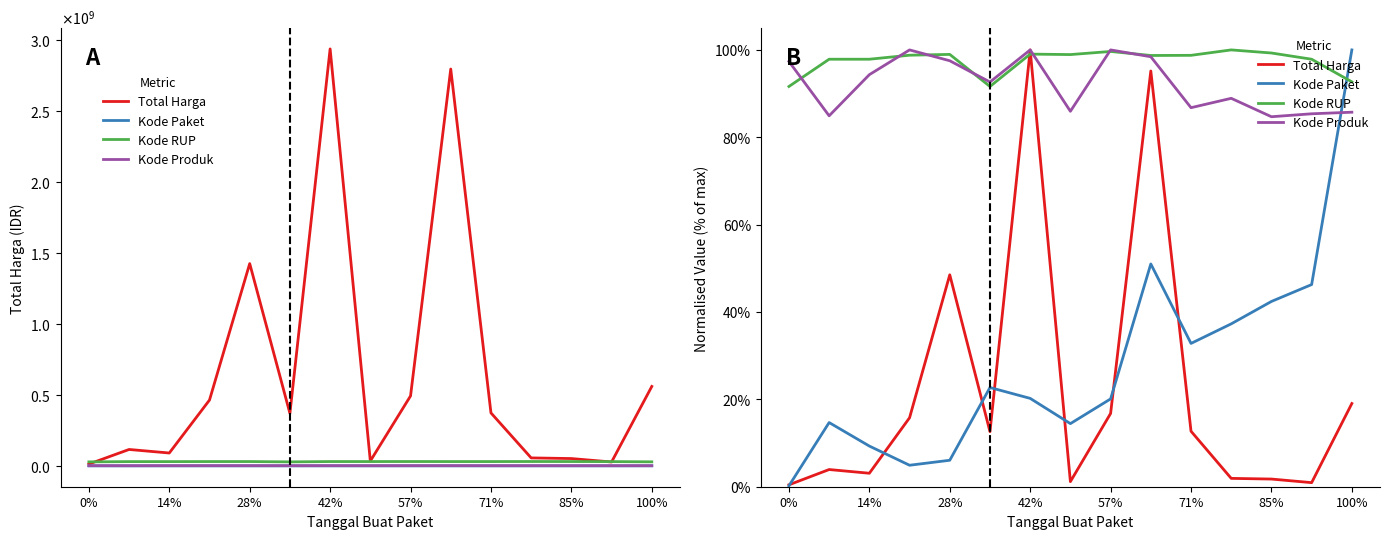

What is the difference between the second highest and second lowest values in the Kode RUP series?

0.1